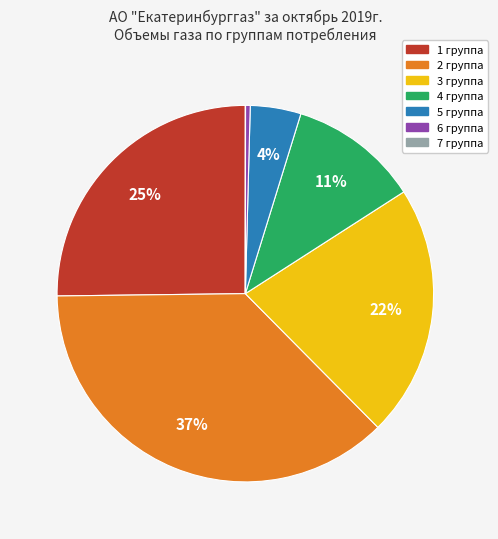

Which category has the biggest portion of the pie?

2 группа